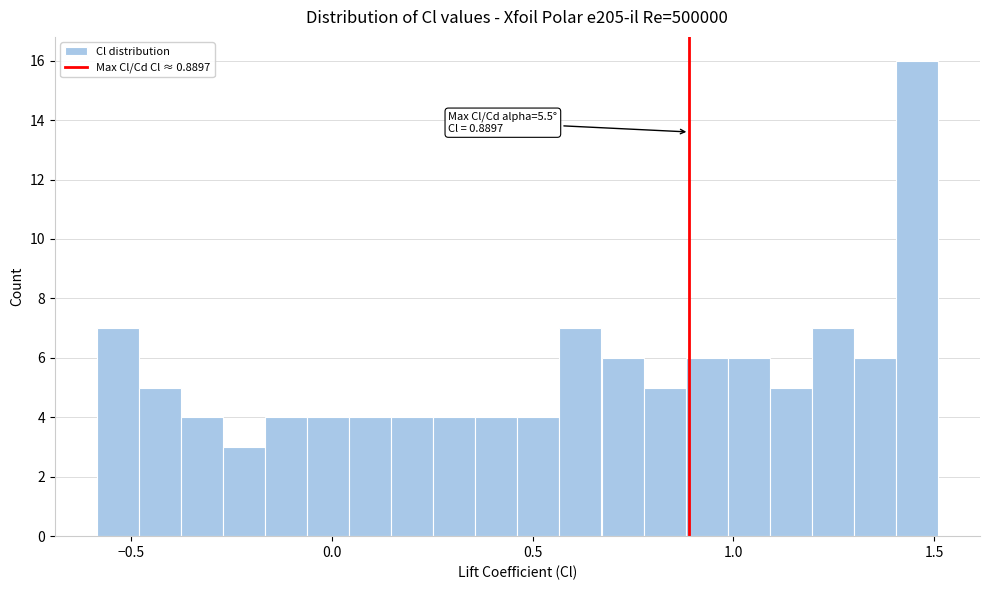

Read against the x-axis, roughly where is the centre of the tallest bar?

1.45